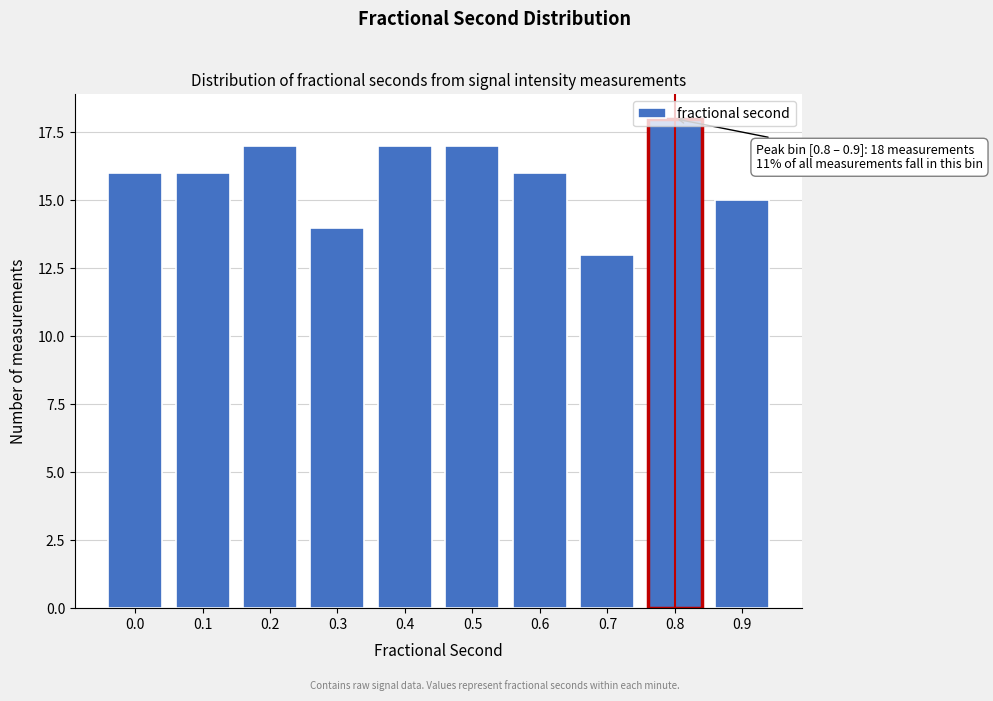

The value at 0.8 is 11. True or false?

False